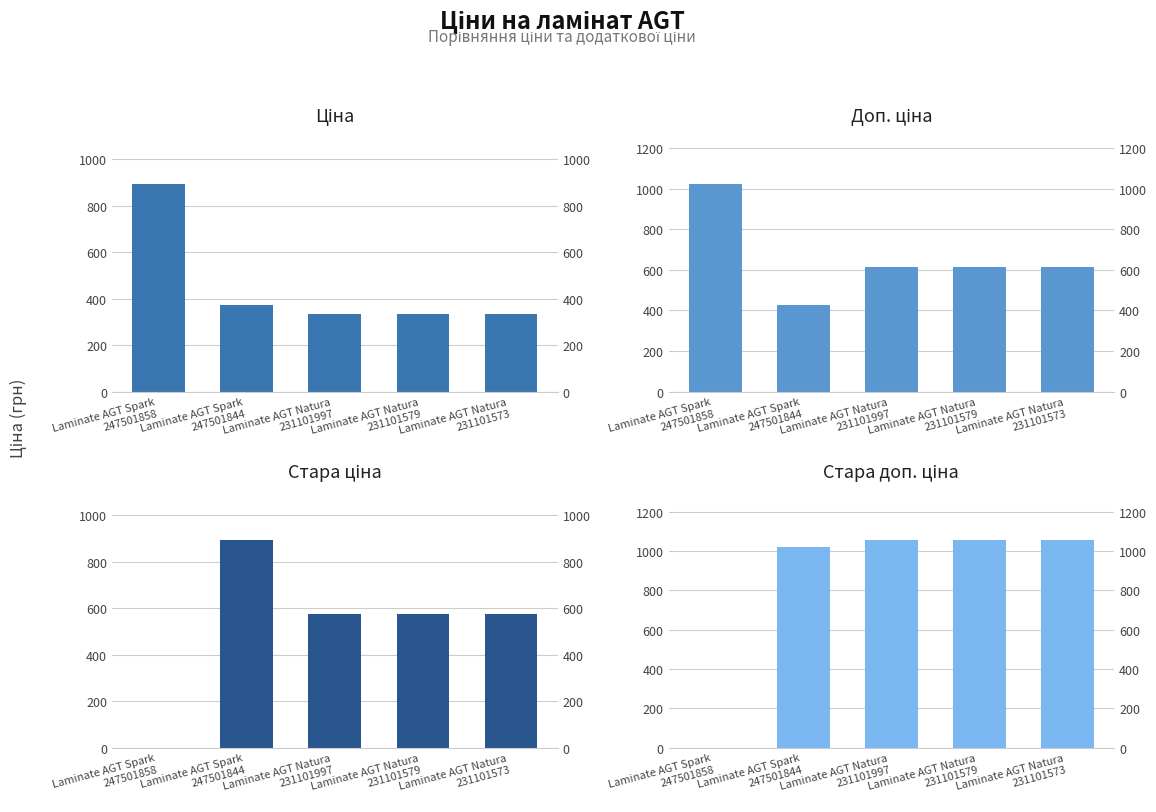

At which label does Стара доп. ціна first exceed 1057?

Laminate AGT Natura
231101997